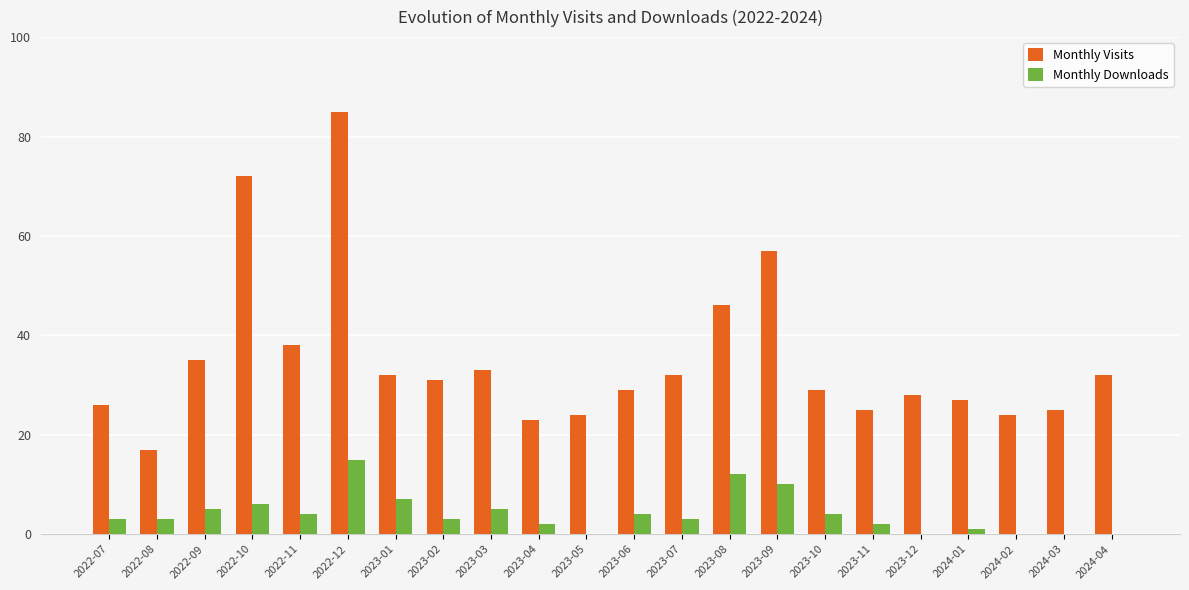

Does the chart contain stacked bars?

No